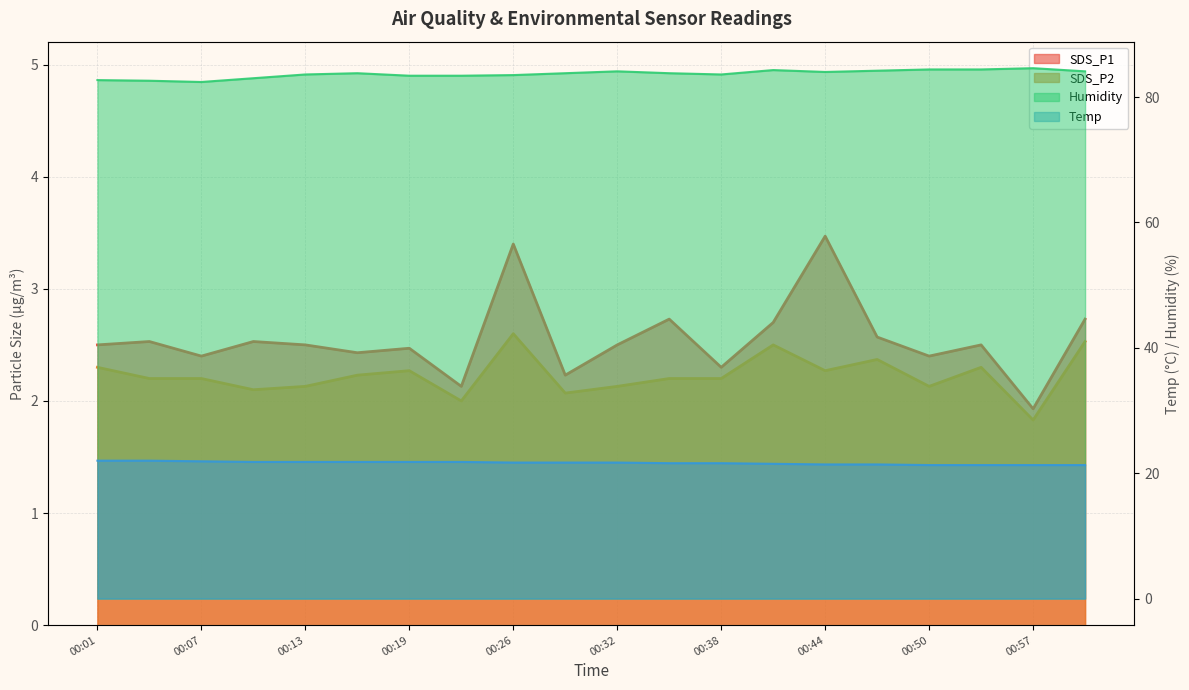

True or false: Humidity and SDS_P2 intersect in this chart.

False